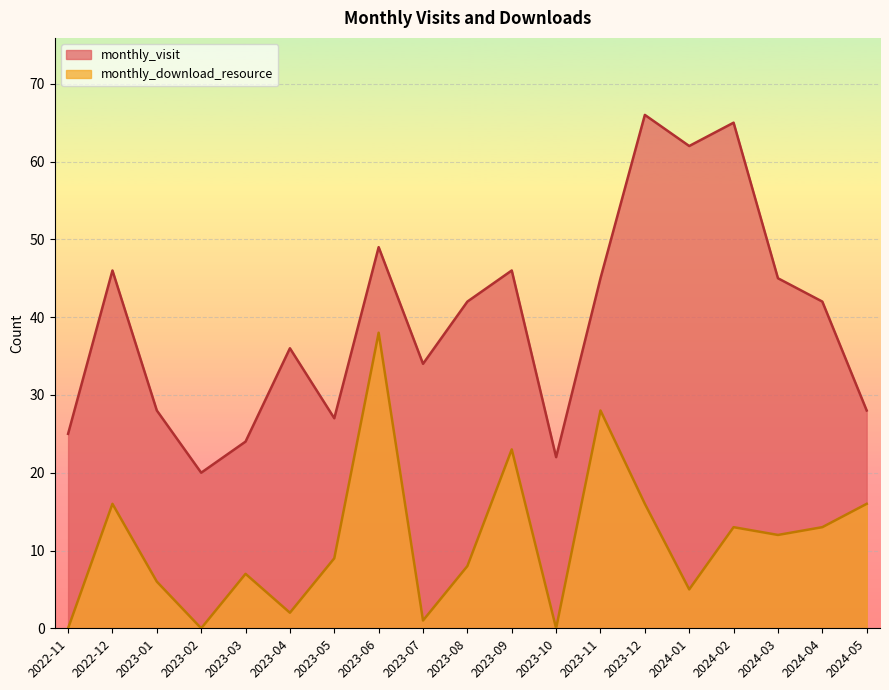

What is the approximate value of monthly_download_resource at 2024-05?

16